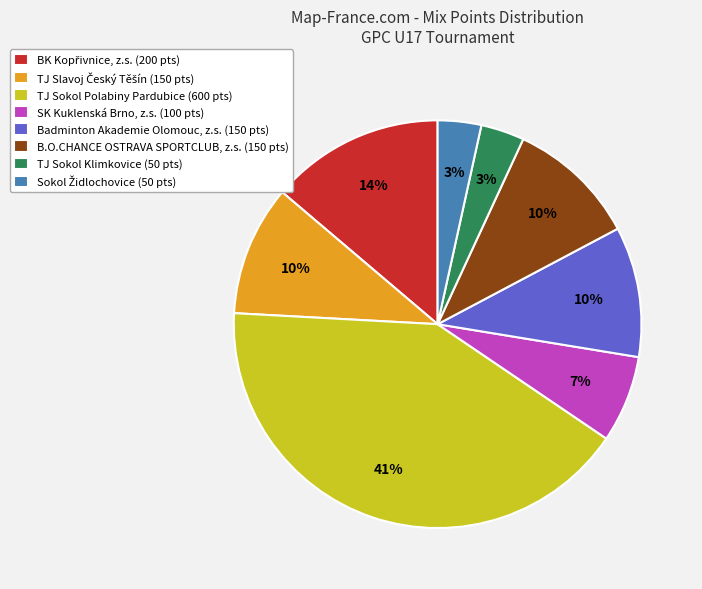

Does B.O.CHANCE OSTRAVA SPORTCLUB, z.s. (150 pts) represent more than half of the total?

No